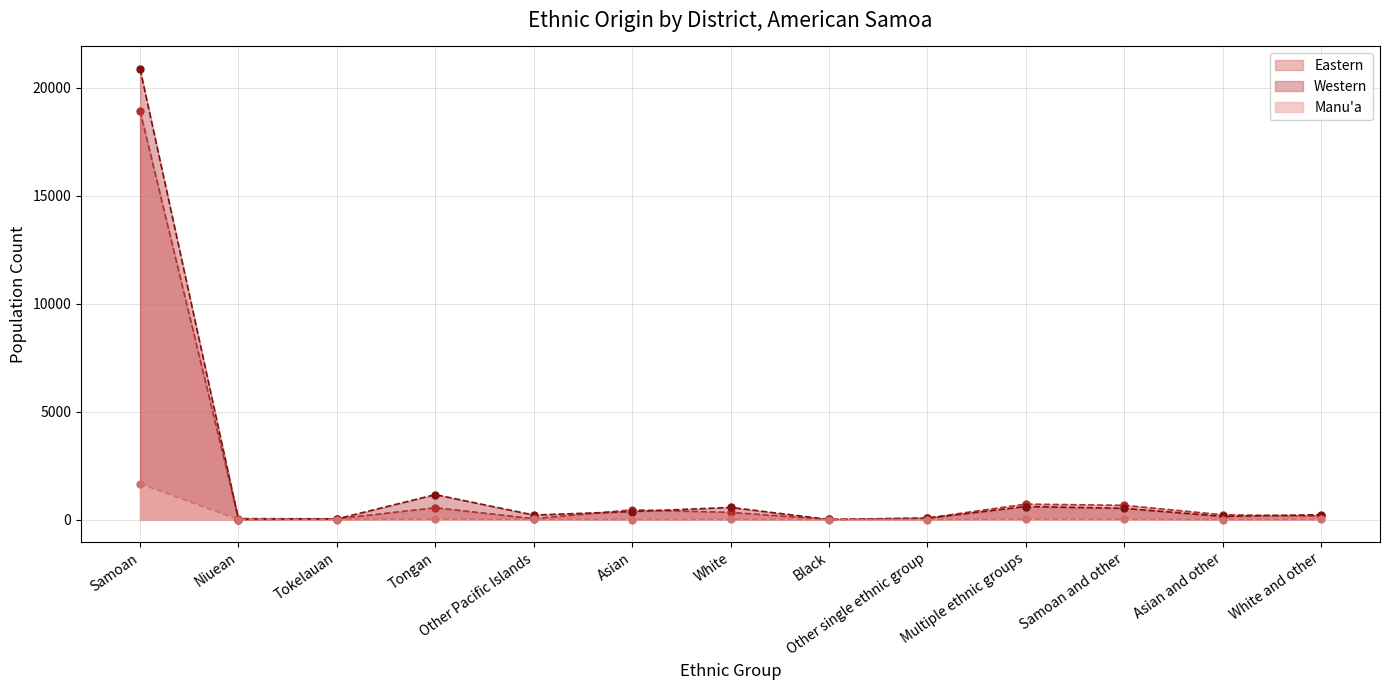

How many lines are shown in the chart?

3